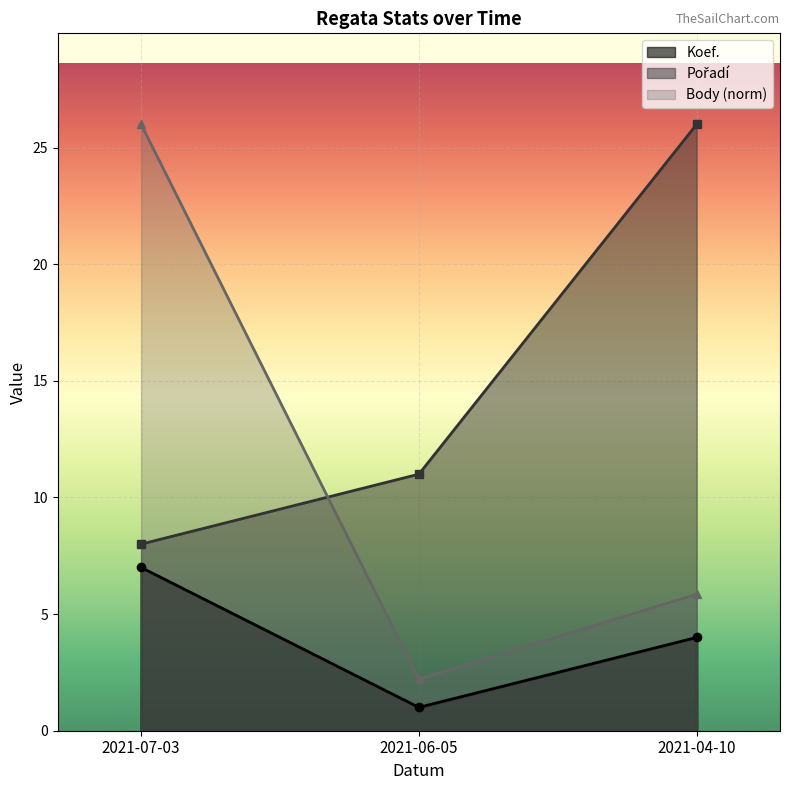

At 2021-07-03, list the series in order from largest to smallest.

Body, Pořadí, Koef.